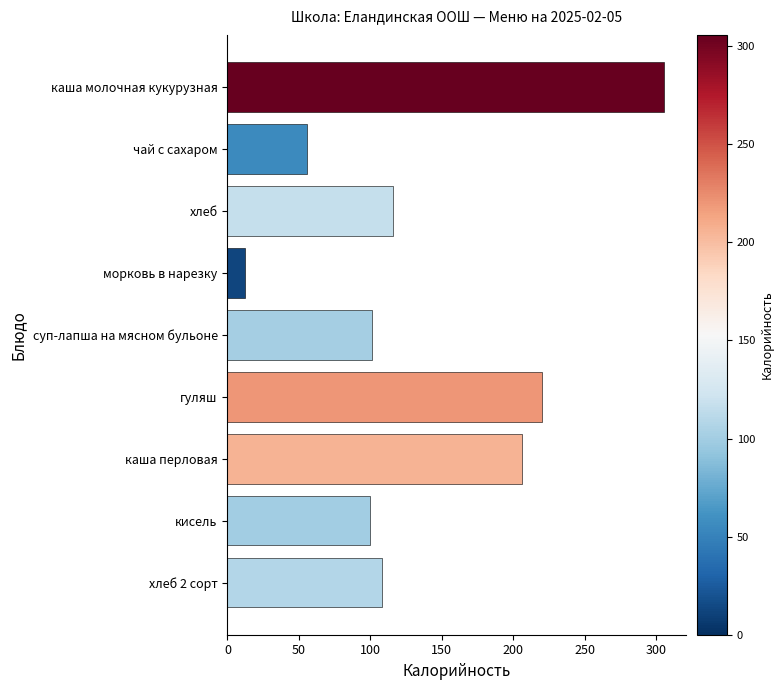

Reading bottom to top, what are all the values shown in this chart?

хлеб 2 сорт=108.0	кисель=99.8	каша перловая=206.0	гуляш=220.0	суп-лапша на мясном бульоне=101.3	морковь в нарезку=12.3	хлеб=116.0	чай с сахаром=56.0	каша молочная кукурузная=305.7